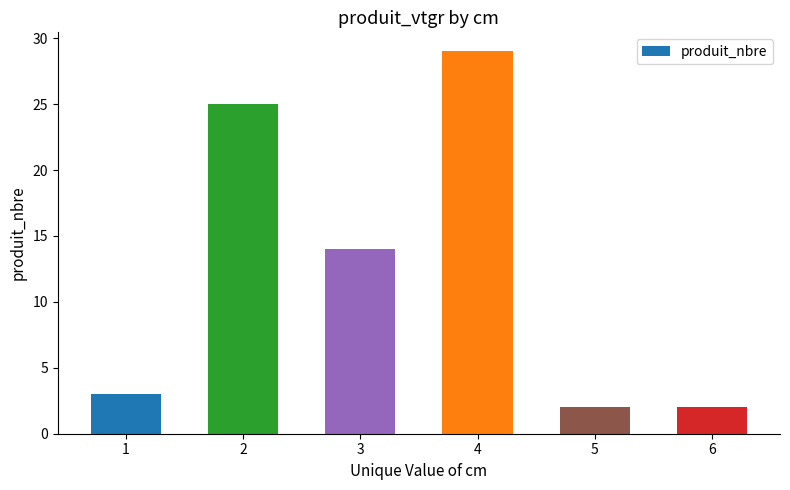

How many data points does each series have?

6